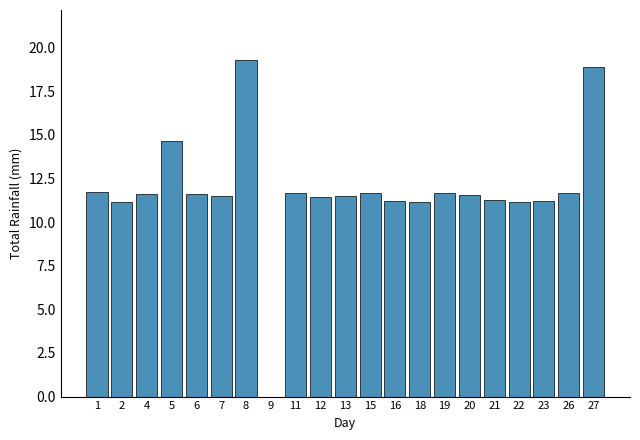

Which has a higher value, 8 or 12?

8